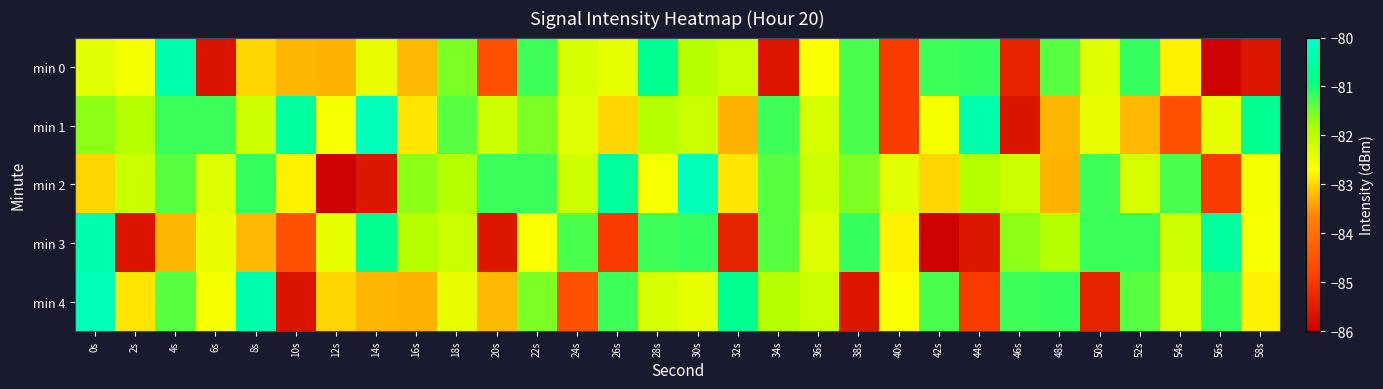

Reading right to left, transcribe all the data shown in this chart.

min 0: 58s=-85.6	56s=-85.9	54s=-82.8	52s=-81.2	50s=-82.4	48s=-81.4	46s=-85.4	44s=-81.2	42s=-81.2	40s=-84.9	38s=-81.3	36s=-82.7	34s=-85.6	32s=-82.2	30s=-81.9	28s=-80.8	26s=-82.5	24s=-82.3	22s=-81.2	20s=-84.6	18s=-81.6	16s=-83.2	14s=-82.5	12s=-83.3	10s=-83.3	8s=-83.0	6s=-85.6	4s=-80.4	2s=-82.6	0s=-82.4
min 1: 58s=-80.8	56s=-82.5	54s=-84.6	52s=-83.2	50s=-82.5	48s=-83.3	46s=-85.6	44s=-80.4	42s=-82.6	40s=-84.9	38s=-81.3	36s=-82.3	34s=-81.2	32s=-83.3	30s=-82.2	28s=-81.9	26s=-83.0	24s=-82.4	22s=-81.6	20s=-82.2	18s=-81.4	16s=-82.9	14s=-80.3	12s=-82.6	10s=-80.6	8s=-82.2	6s=-81.2	4s=-81.2	2s=-81.9	0s=-81.7
min 2: 58s=-82.6	56s=-84.9	54s=-81.3	52s=-82.3	50s=-81.2	48s=-83.3	46s=-82.2	44s=-81.9	42s=-83.0	40s=-82.4	38s=-81.6	36s=-82.2	34s=-81.4	32s=-82.9	30s=-80.3	28s=-82.6	26s=-80.6	24s=-82.2	22s=-81.2	20s=-81.2	18s=-81.9	16s=-81.7	14s=-85.6	12s=-85.9	10s=-82.8	8s=-81.2	6s=-82.4	4s=-81.4	2s=-82.2	0s=-83.0
min 3: 58s=-82.6	56s=-80.6	54s=-82.2	52s=-81.2	50s=-81.2	48s=-81.9	46s=-81.7	44s=-85.6	42s=-85.9	40s=-82.8	38s=-81.2	36s=-82.4	34s=-81.4	32s=-85.4	30s=-81.2	28s=-81.2	26s=-84.9	24s=-81.3	22s=-82.7	20s=-85.6	18s=-82.2	16s=-81.9	14s=-80.8	12s=-82.5	10s=-84.6	8s=-83.2	6s=-82.5	4s=-83.3	2s=-85.6	0s=-80.4
min 4: 58s=-82.8	56s=-81.2	54s=-82.4	52s=-81.4	50s=-85.4	48s=-81.2	46s=-81.2	44s=-84.9	42s=-81.3	40s=-82.7	38s=-85.6	36s=-82.2	34s=-81.9	32s=-80.8	30s=-82.5	28s=-82.3	26s=-81.2	24s=-84.6	22s=-81.6	20s=-83.2	18s=-82.5	16s=-83.3	14s=-83.3	12s=-83.0	10s=-85.6	8s=-80.4	6s=-82.6	4s=-81.4	2s=-82.9	0s=-80.3